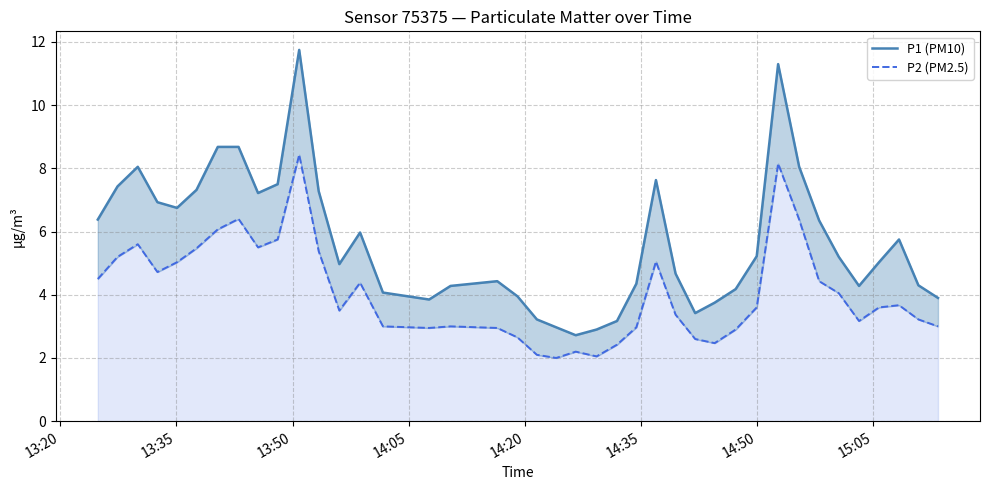

Does the chart display data point markers on the line(s)?

No